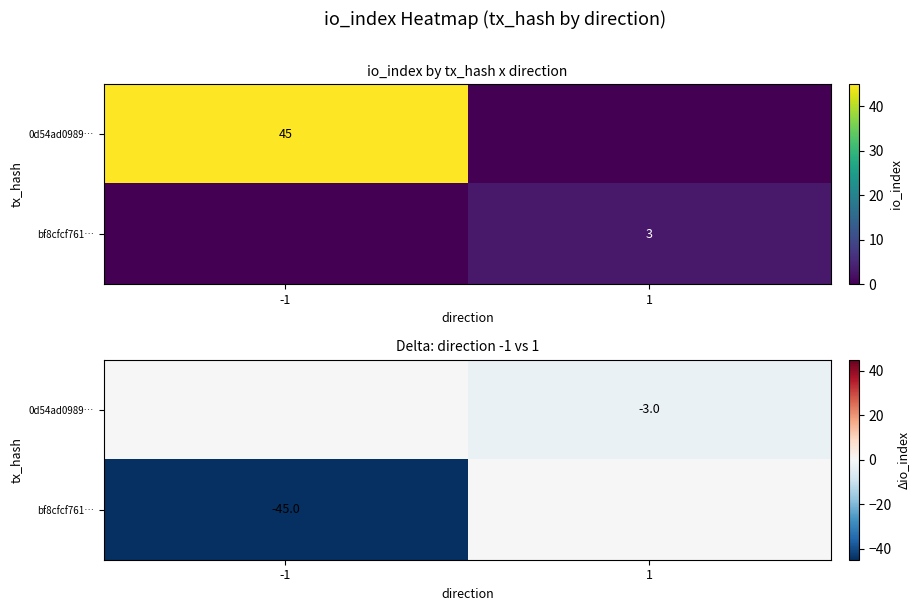

Between -1 and 1, which series saw the biggest shift?

bf8cfcf761…